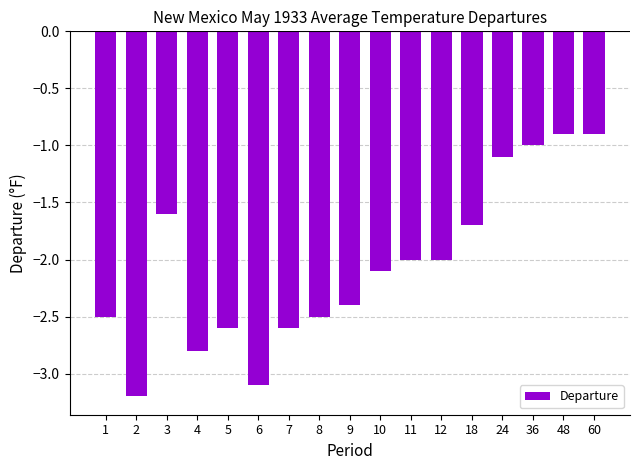

What is the difference between the maximum and minimum values?

2.3